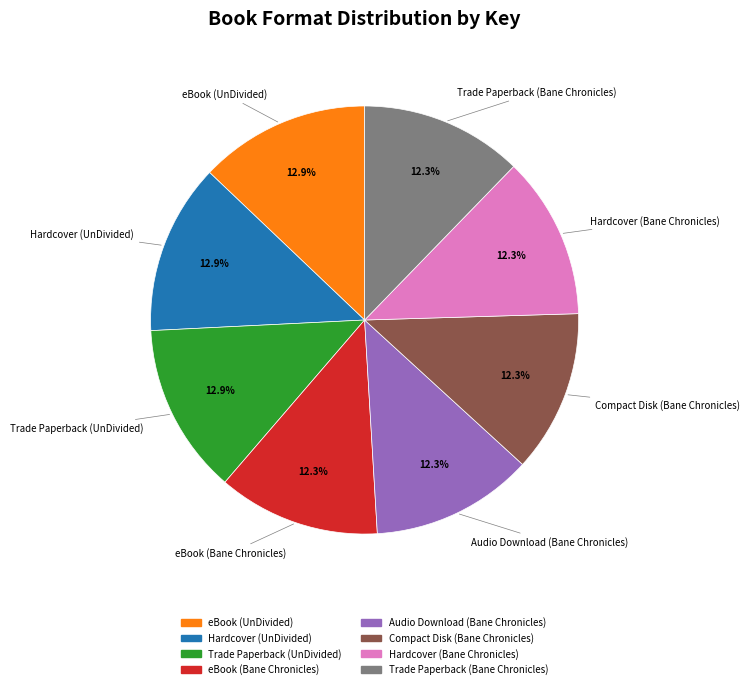

What percentage is the Hardcover (UnDivided) slice, to the nearest percent?

13%